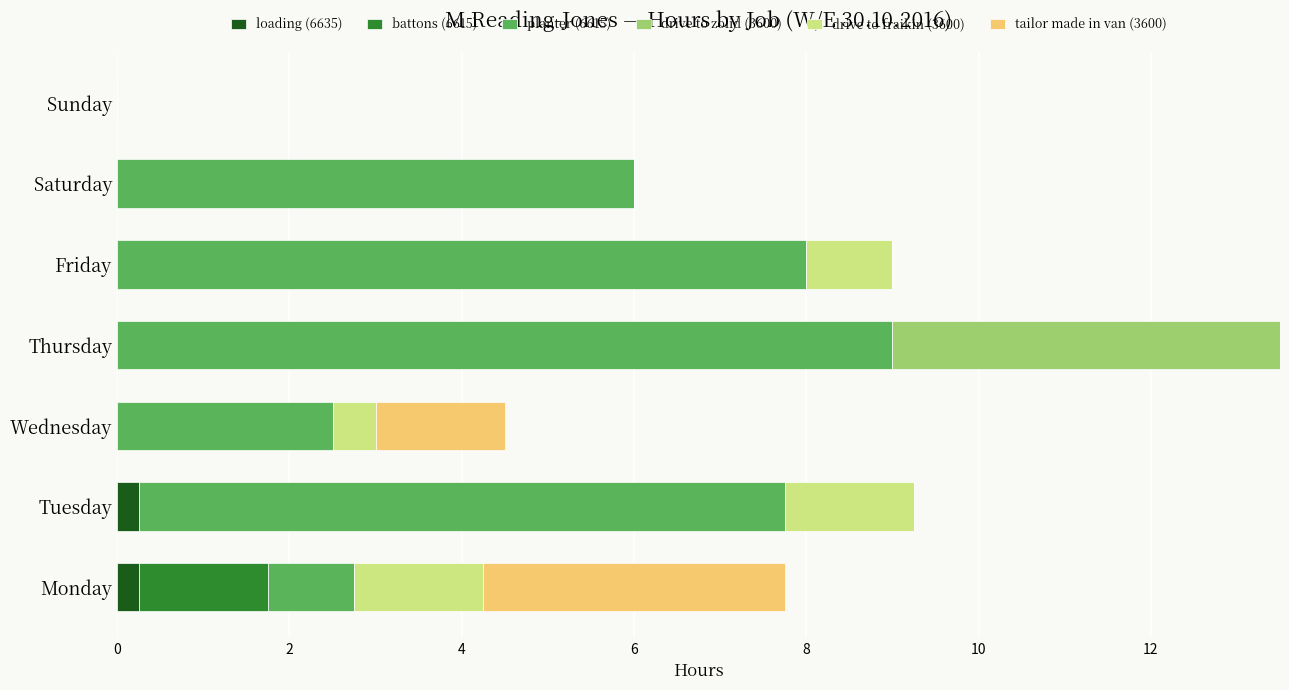

True or false: loading (6635) has a value of 0.0 at Sunday.

True